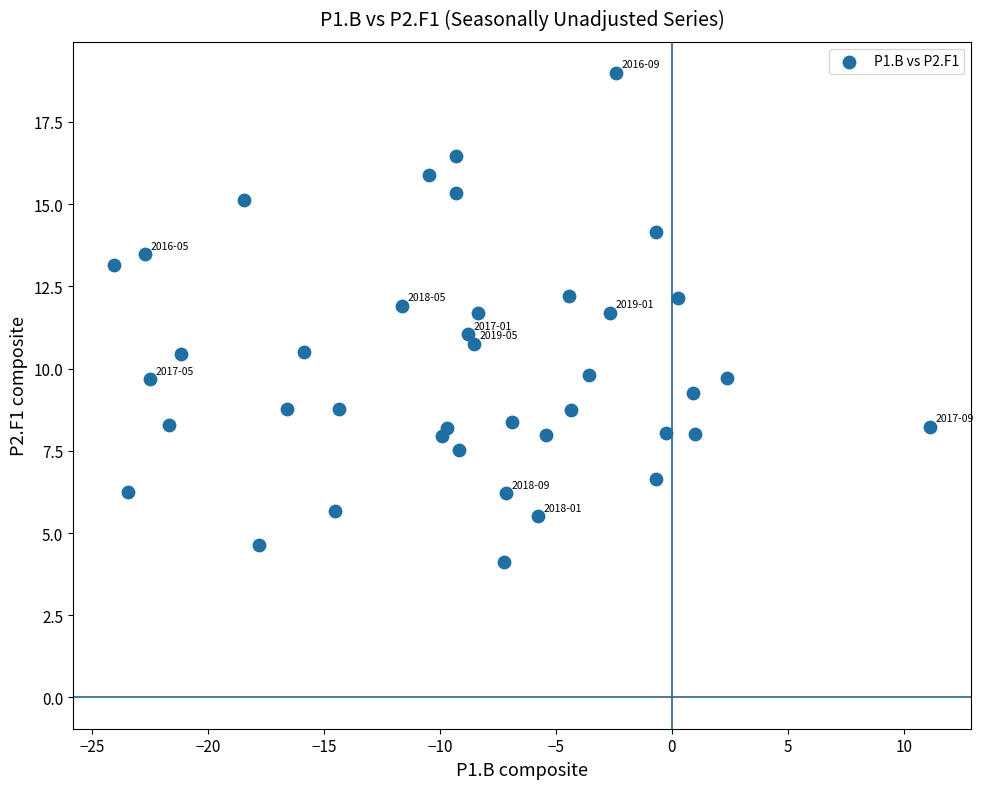

What is the range of X values (max minus min)?

35.2